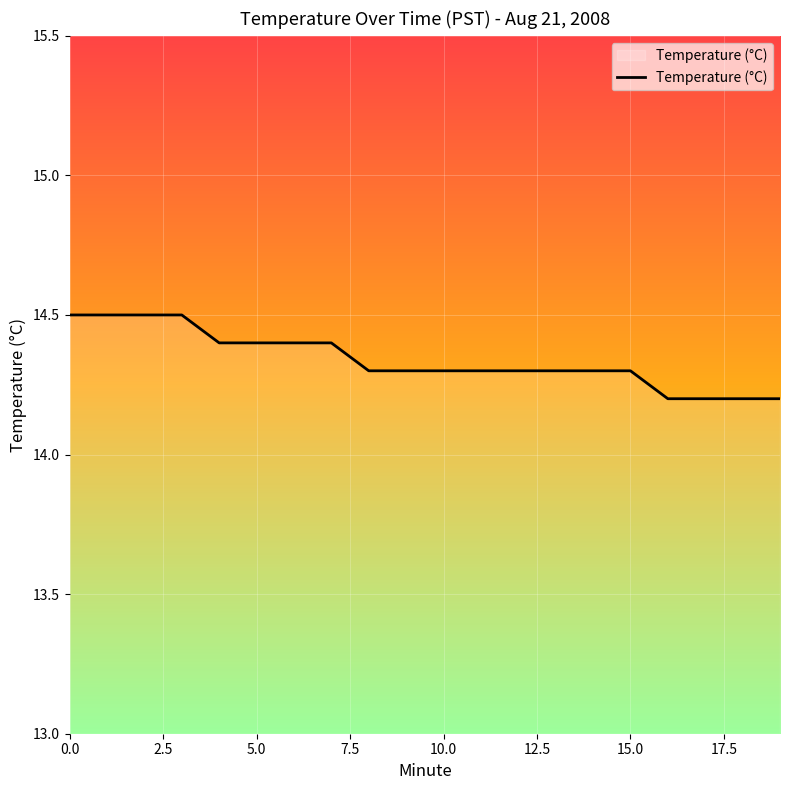

How many values are between 14 and 15?

20